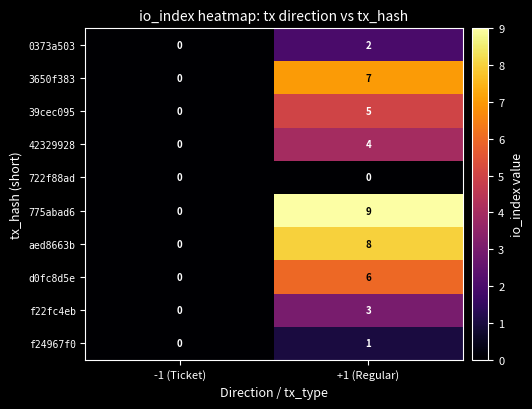

What is the difference between the maximum and minimum values in the 42329928 series?

4